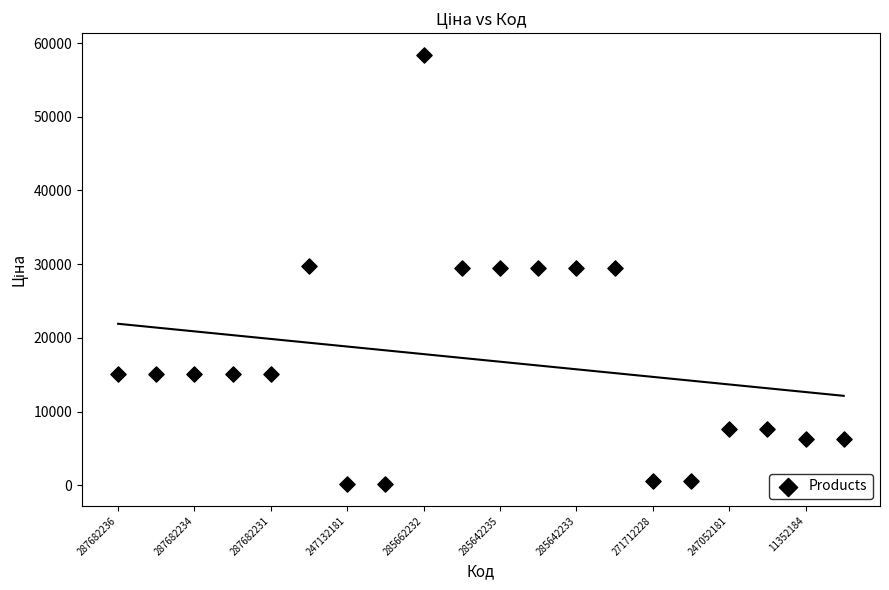

What is the range of Y values (max minus min)?

58312.4